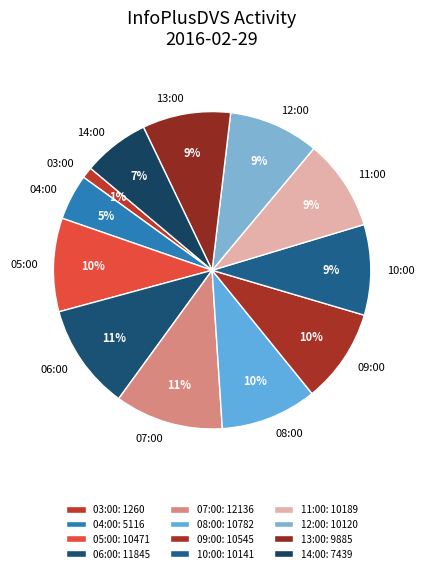

Is 08:00 the majority of the pie?

No